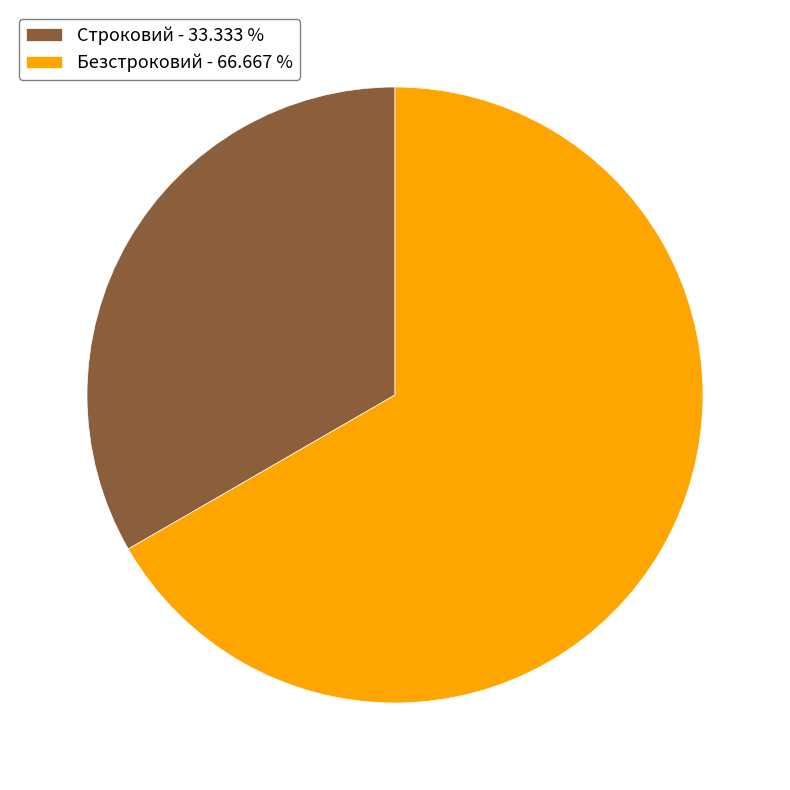

How many segments does this pie chart have?

2